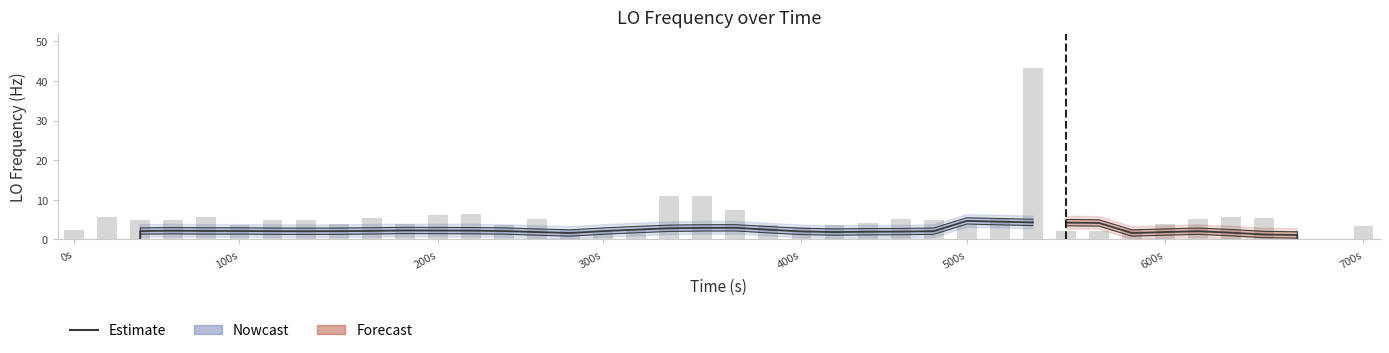

How many values are above zero?

28